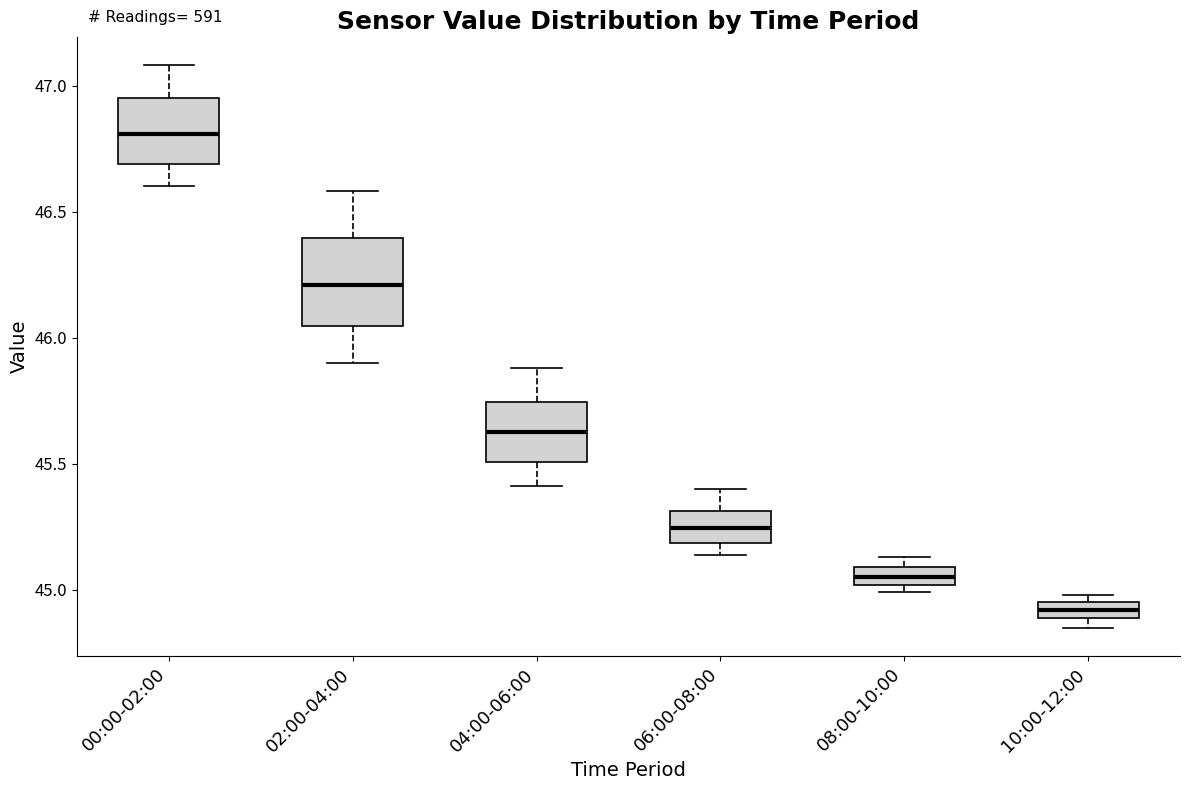

Which box's median line is the lowest?

10:00-12:00